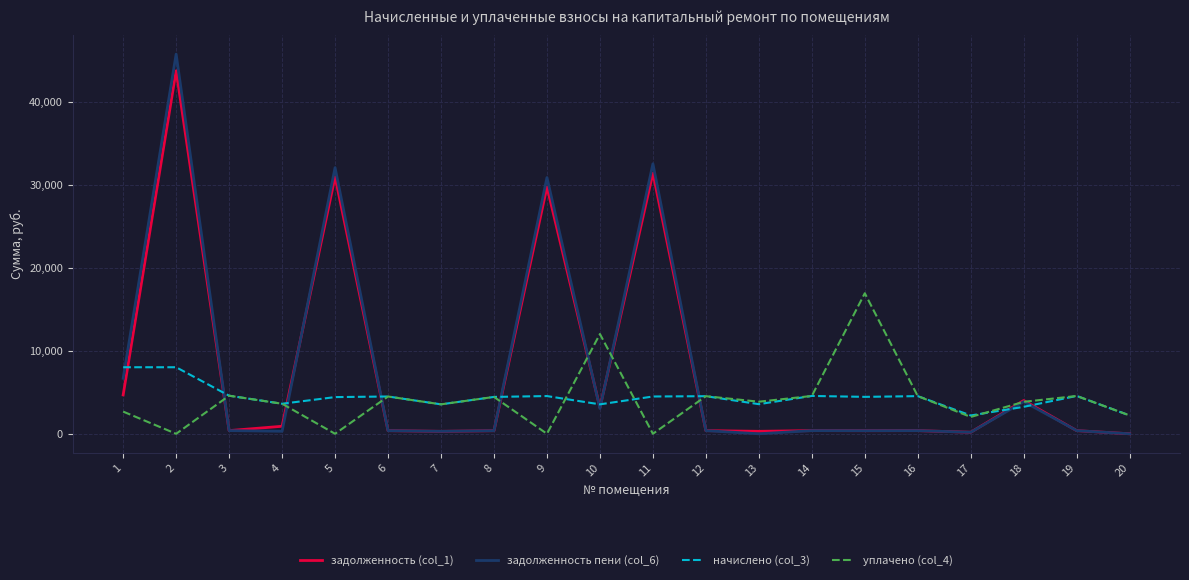

True or false: задолженность (col_1) and начислено (col_3) intersect in this chart.

True